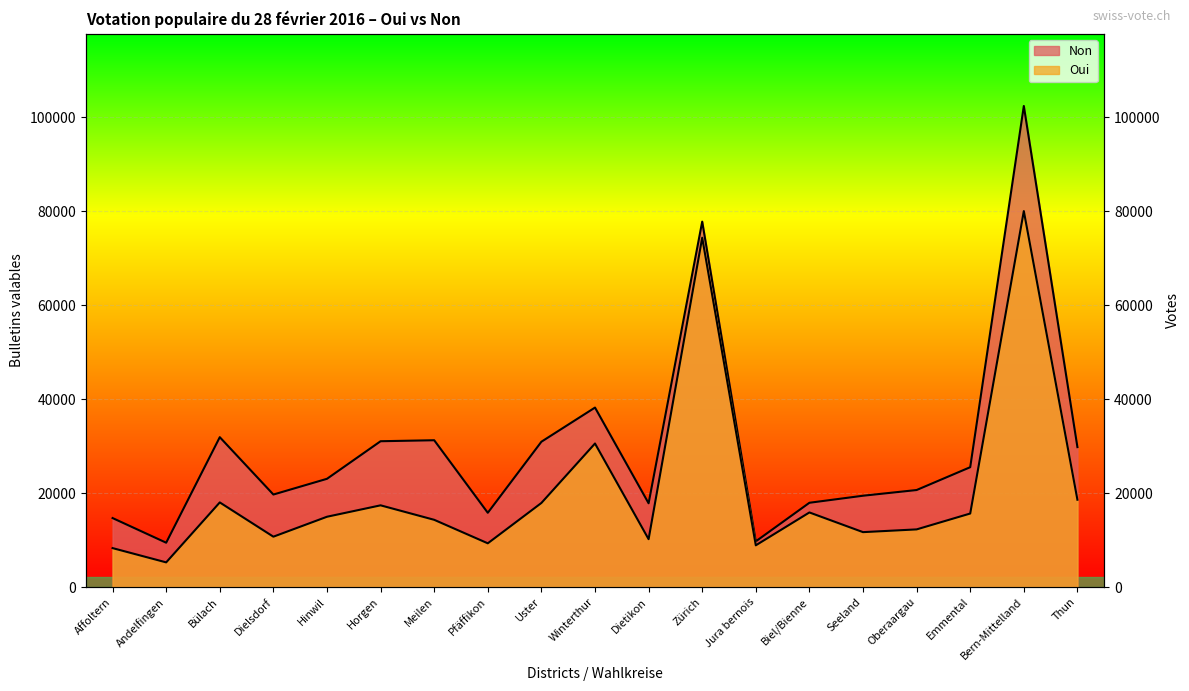

How many lines are shown in the chart?

2